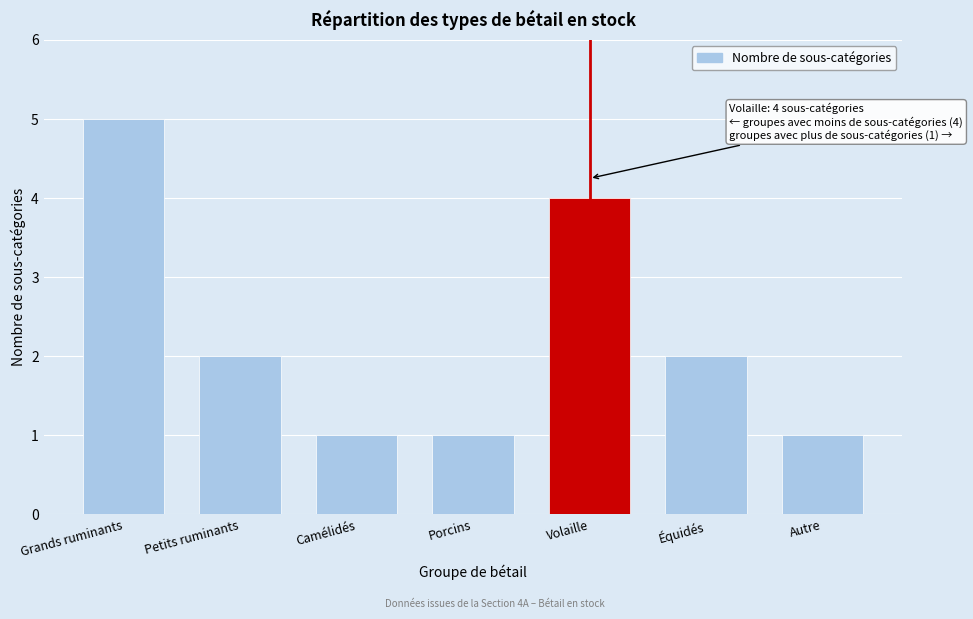

Reading right to left, what are all the values shown in this chart?

1	2	4	1	1	2	5